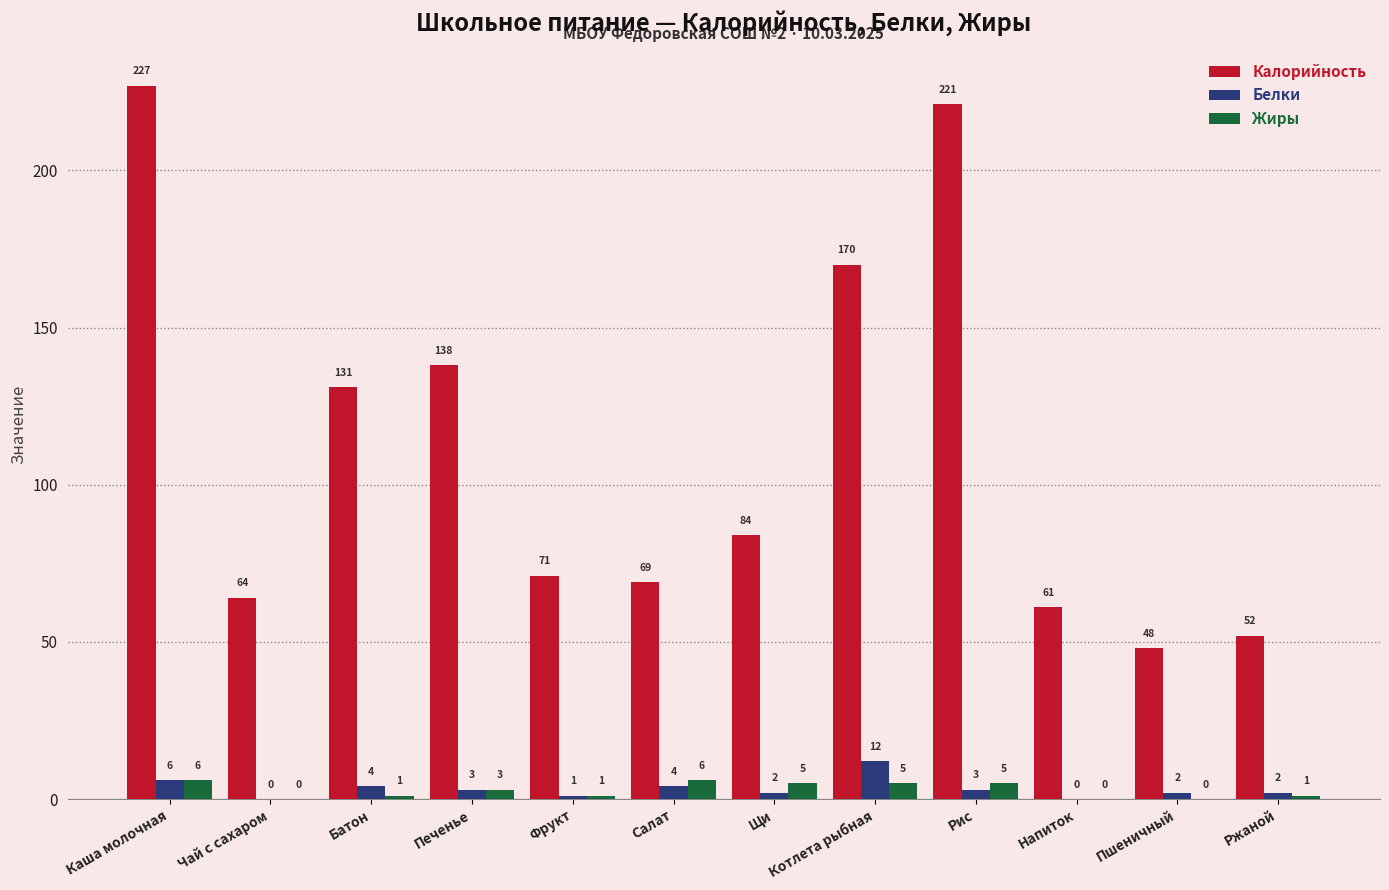

How many groups of bars are there?

12